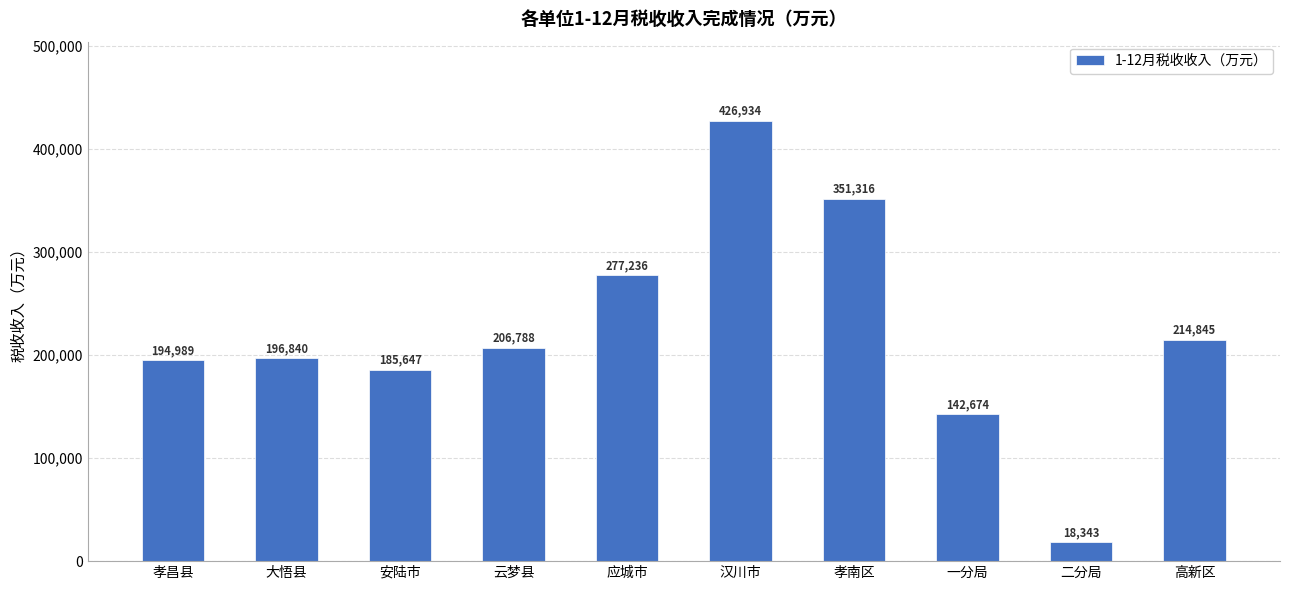

Are the bars grouped side by side (vs. stacked)?

No